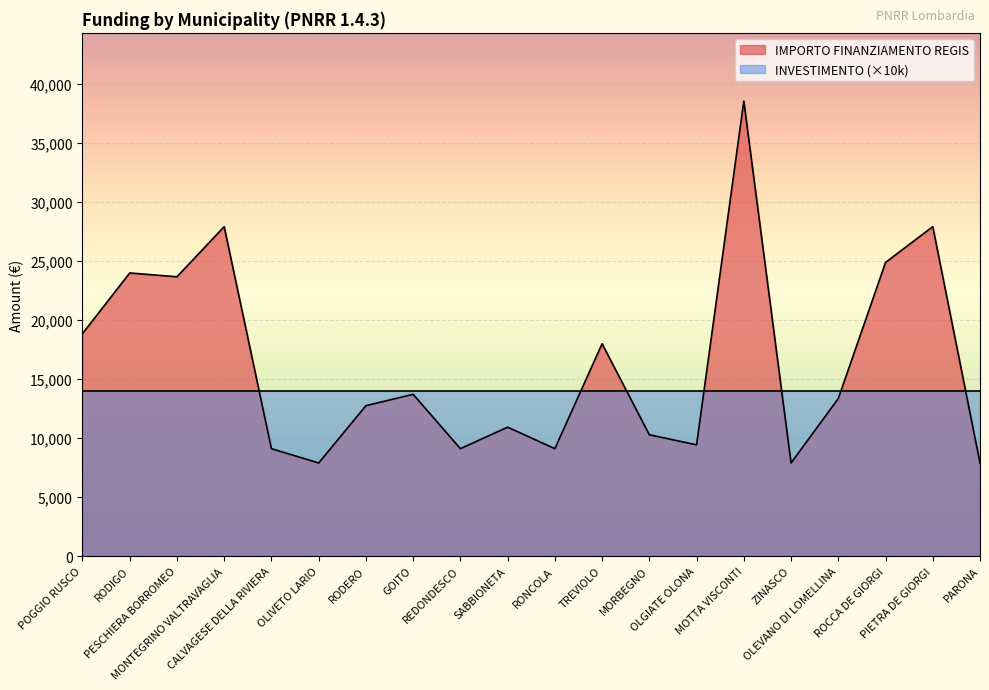

Is it true that the value at CALVAGESE DELLA RIVIERA is 9105?

True